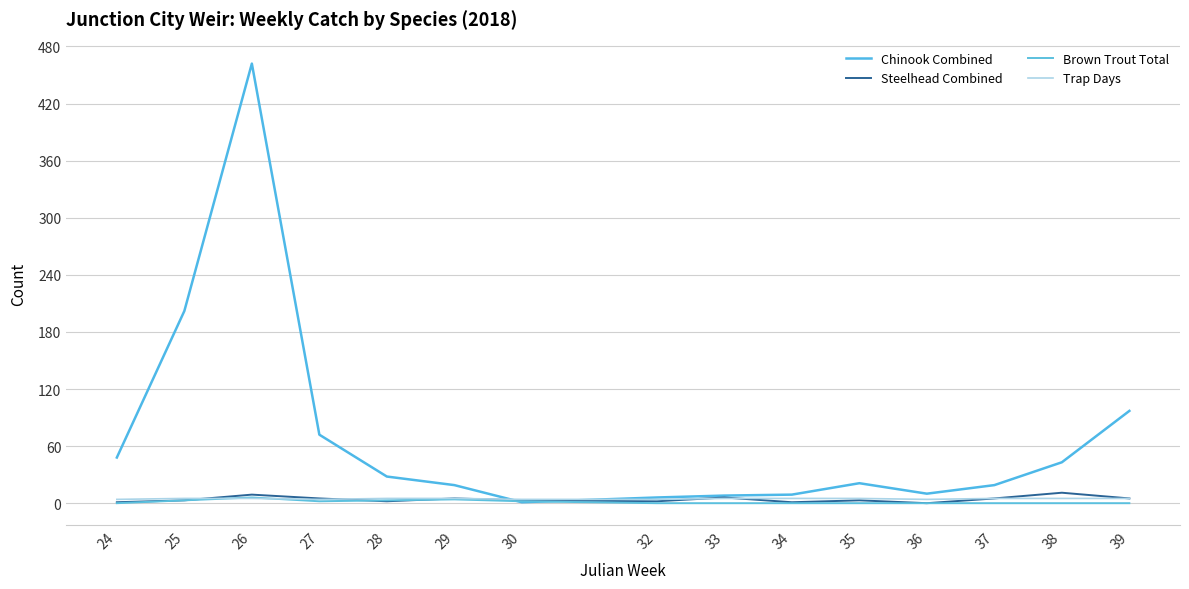

Rank the series by their maximum value, from lowest to highest.

Trap Days, Brown Trout Total, Steelhead Combined, Chinook Combined